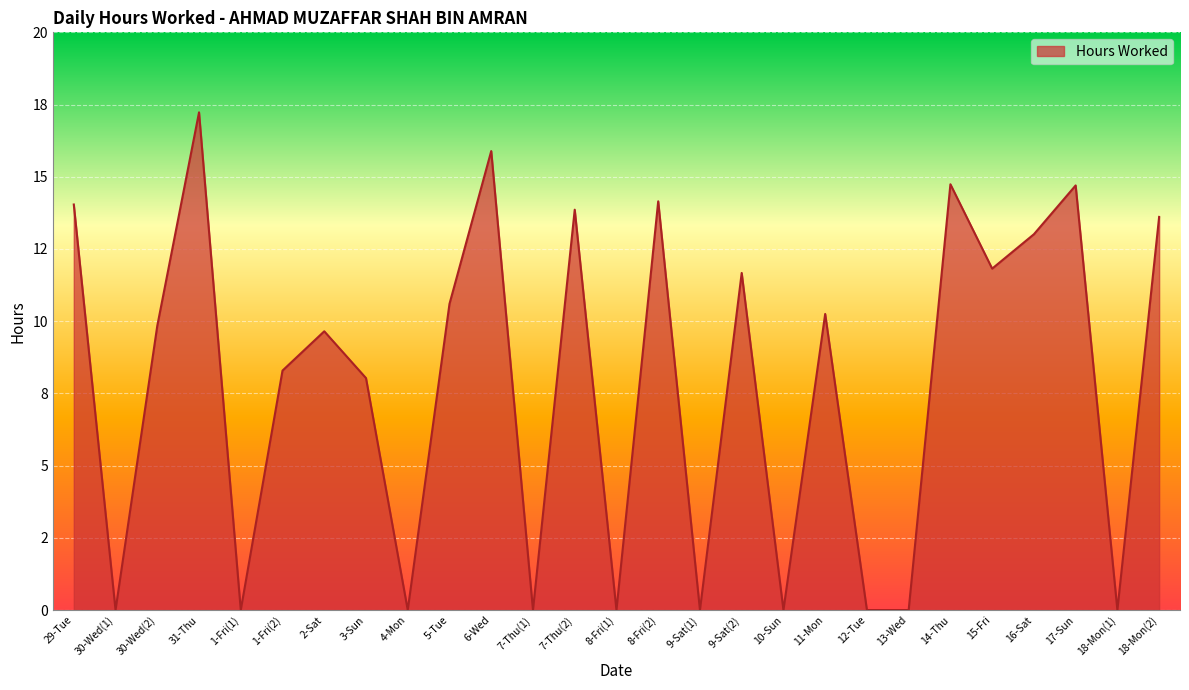

What position from the right is 30-Wed(2)?

25